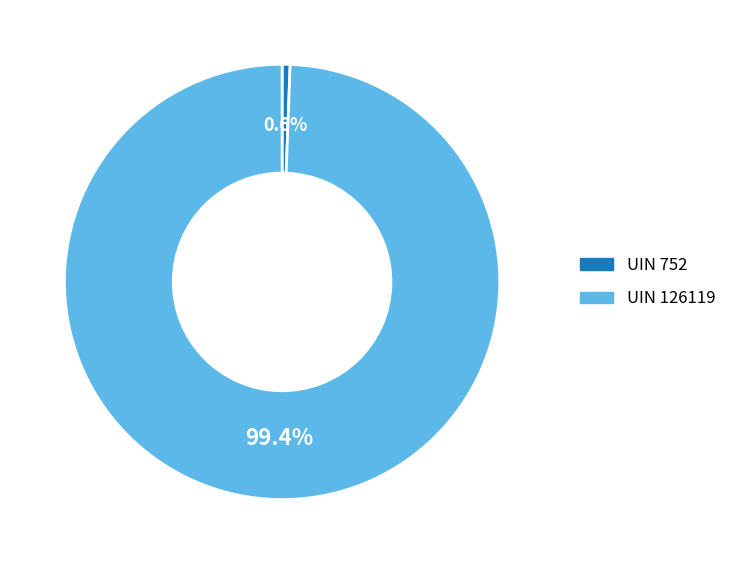

Which category accounts for the majority?

UIN 126119